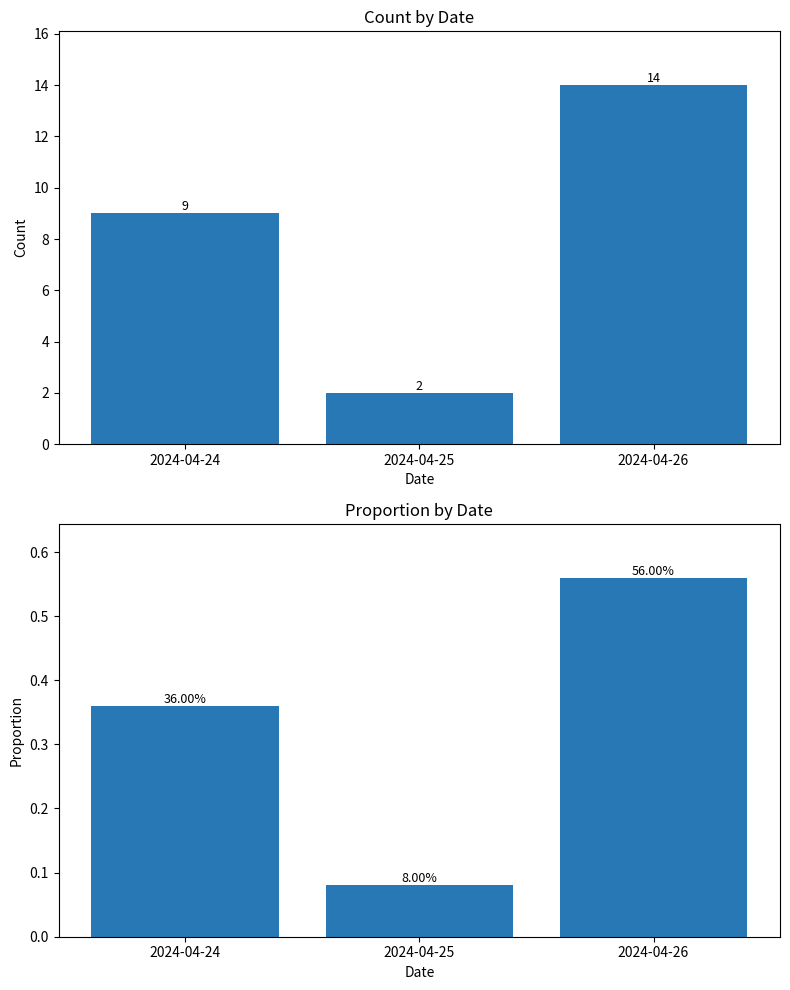

What is the maximum value for Count?

14.0